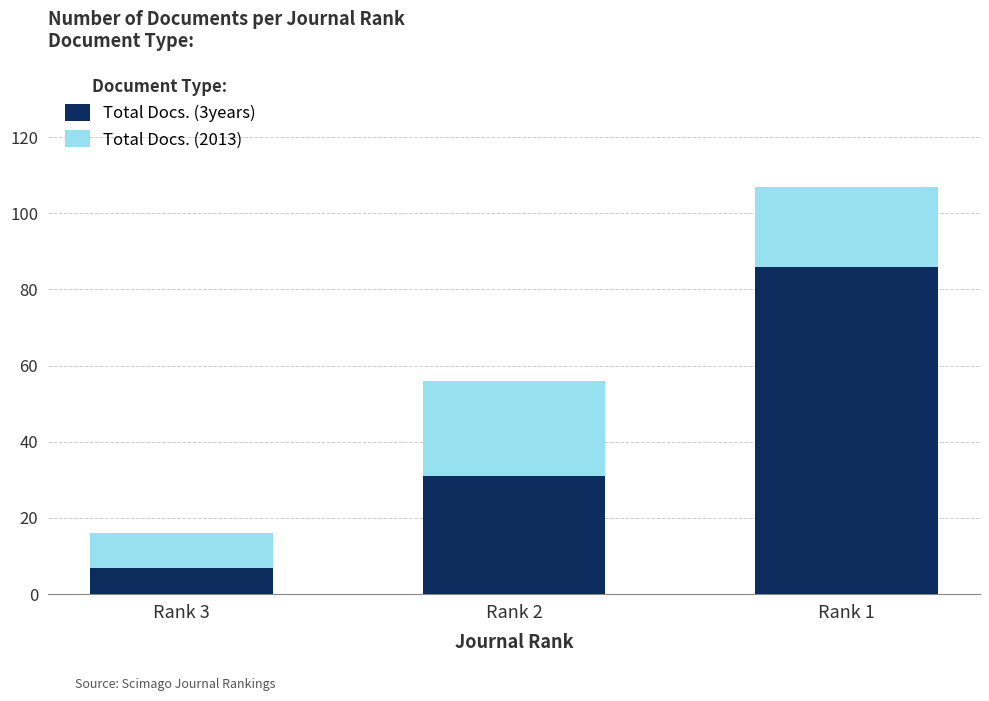

What are all the series names shown in the legend?

Total Docs. (3years), Total Docs. (2013)